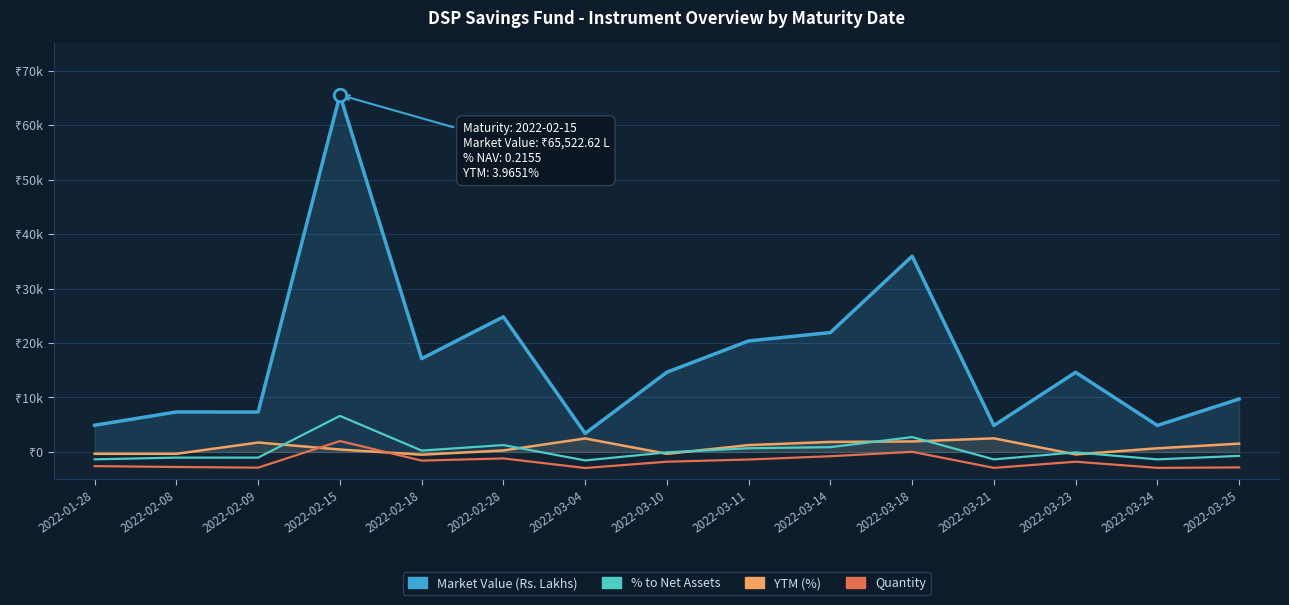

Is the value of % to Net Assets at 2022-03-21 greater than the value of Market Value (Rs. Lakhs) at 2022-02-18?

No